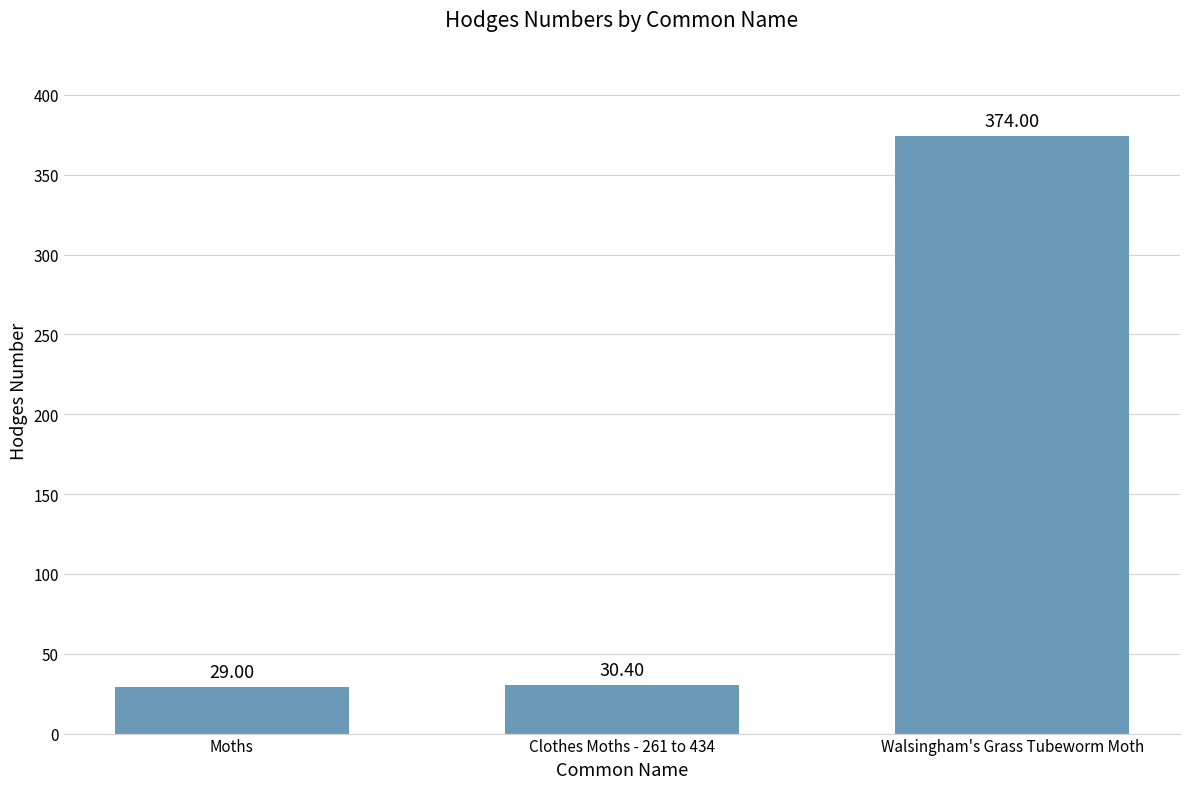

Between Moths and Walsingham's Grass Tubeworm Moth, which is larger?

Walsingham's Grass Tubeworm Moth